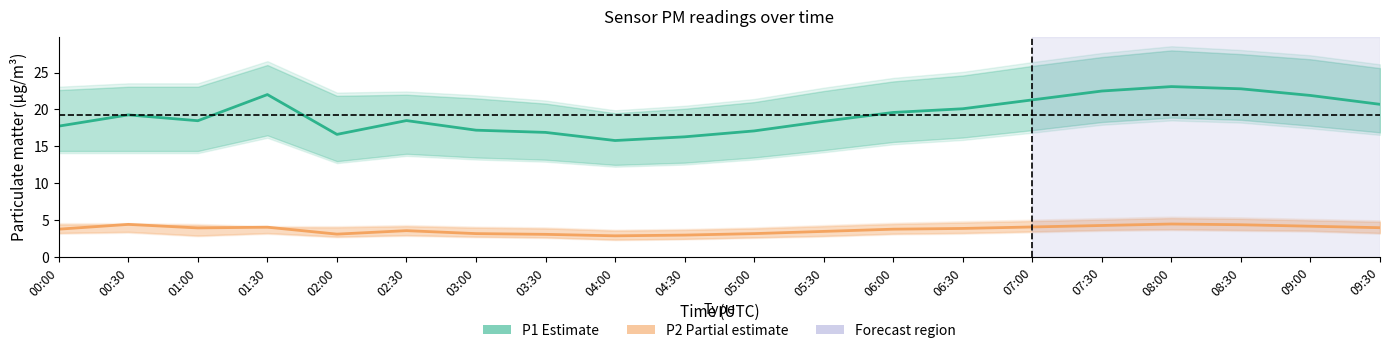

List the series in order of their overall mean, lowest first.

P2 (Partial estimate), P1 (Estimate)